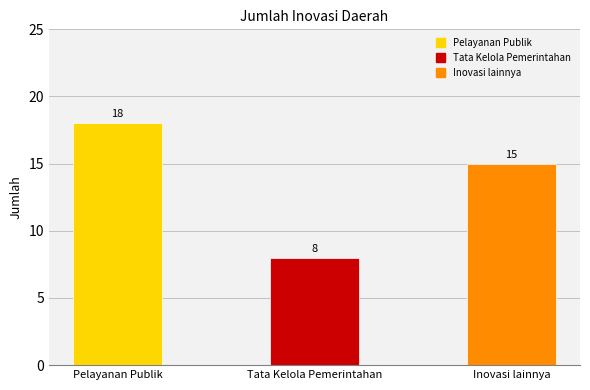

How many values exceed 15?

1